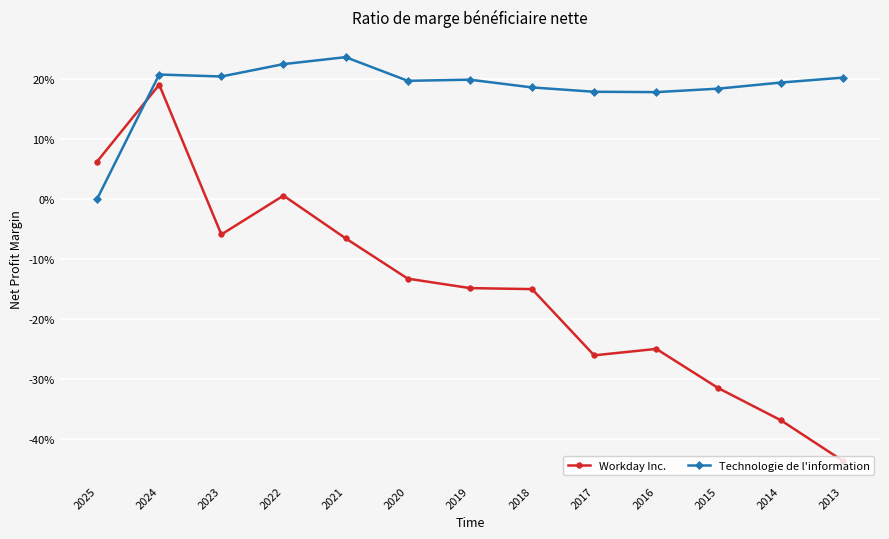

Between 2016 and 2015, which is larger?

2016